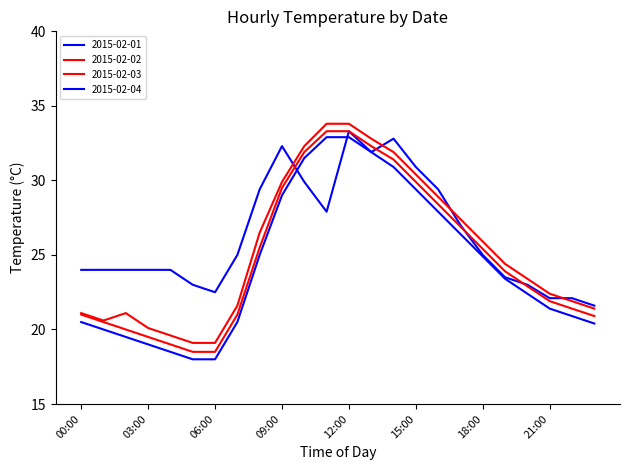

At which label does 2015-02-02 reach its minimum?

05:00